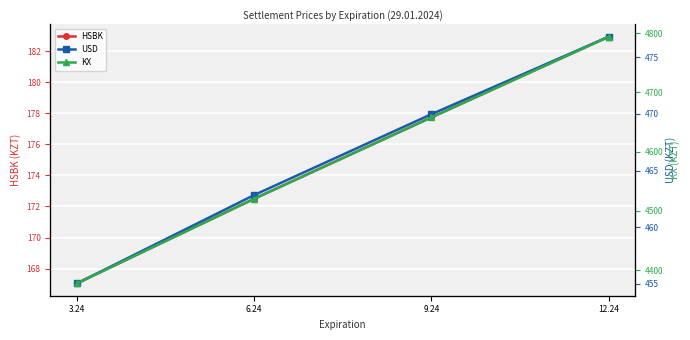

What is the spread (max minus min) of values at 6.24?

4348.0